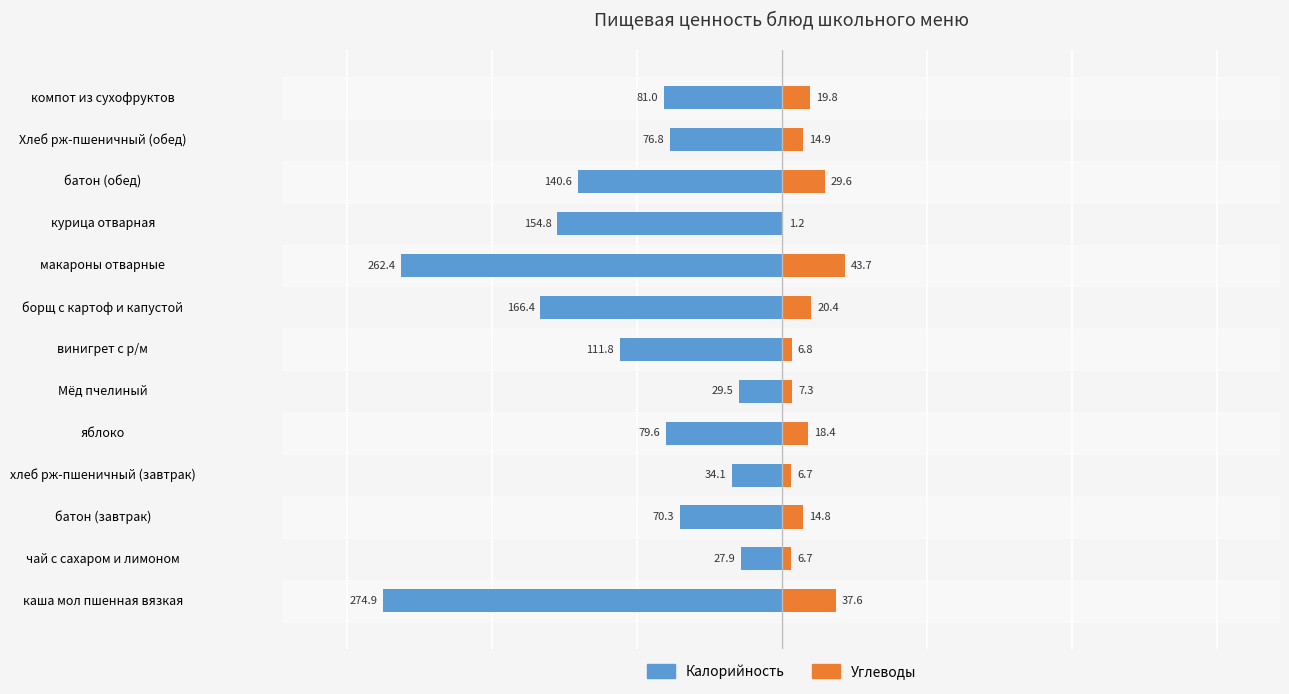

Reading left to right, transcribe all the data shown in this chart.

Калорийность: -274.9	-27.9	-70.3	-34.1	-79.6	-29.5	-111.8	-166.4	-262.4	-154.8	-140.6	-76.8	-81.0
Углеводы: 37.6	6.7	14.8	6.7	18.4	7.3	6.8	20.4	43.7	1.2	29.6	14.9	19.8